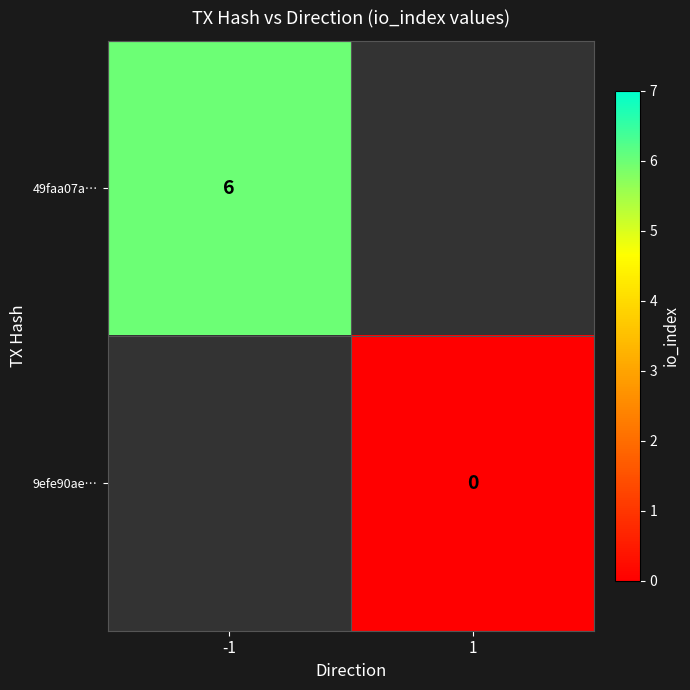

Is the value of 49faa07a… at -1 greater than the value of 9efe90ae… at 1?

Yes